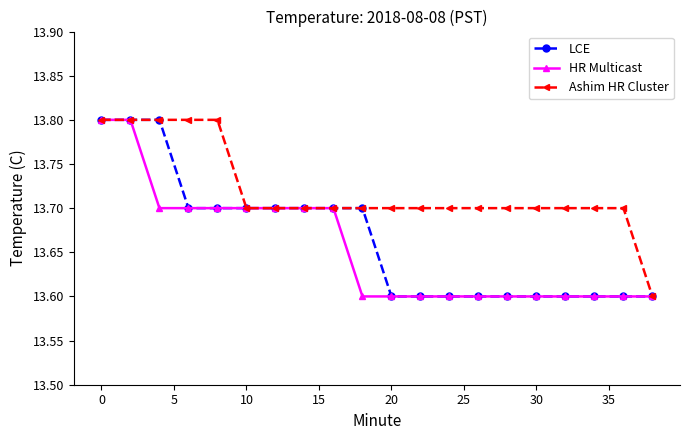

What is the value of the LCE point at the 16th from the left?

13.6